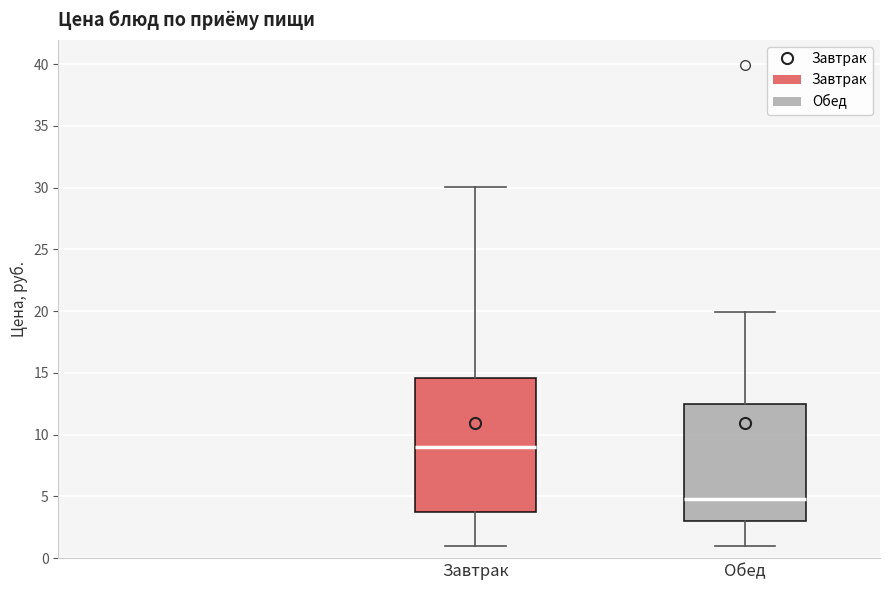

Comparing the boxes themselves (not the whiskers), which one is the tallest?

Завтрак